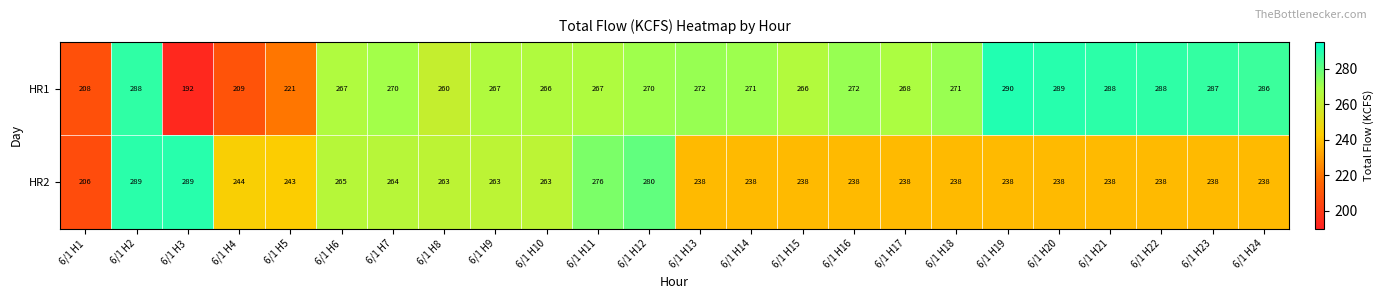

At how many categories does at least one series exceed 249?

21